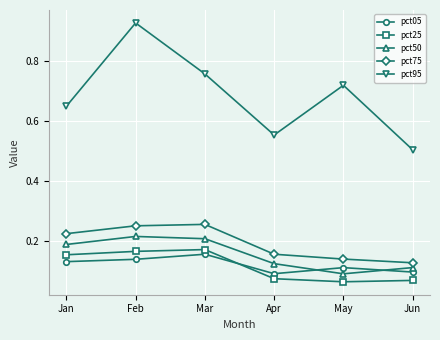

Between Jan and Feb, which series saw the biggest shift?

pct95